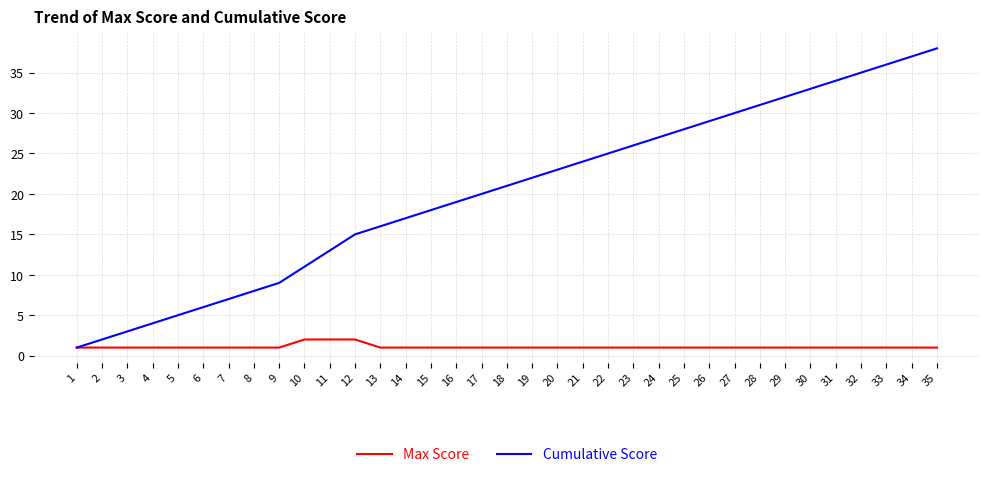

The value of Max Score at 13 is 1. True or false?

True